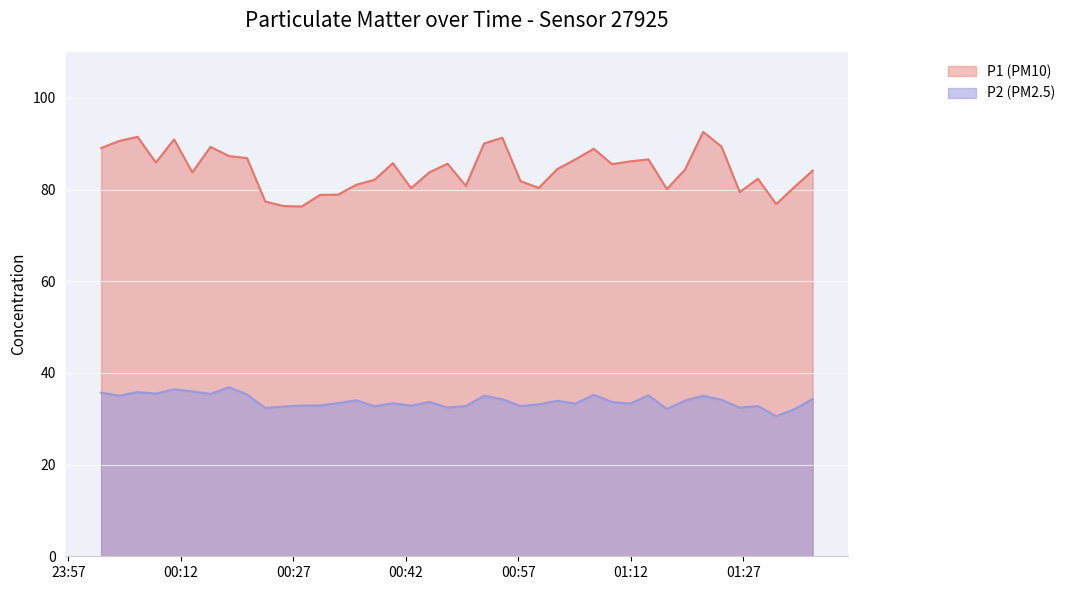

True or false: P2 has more than 2 interior local peaks.

True